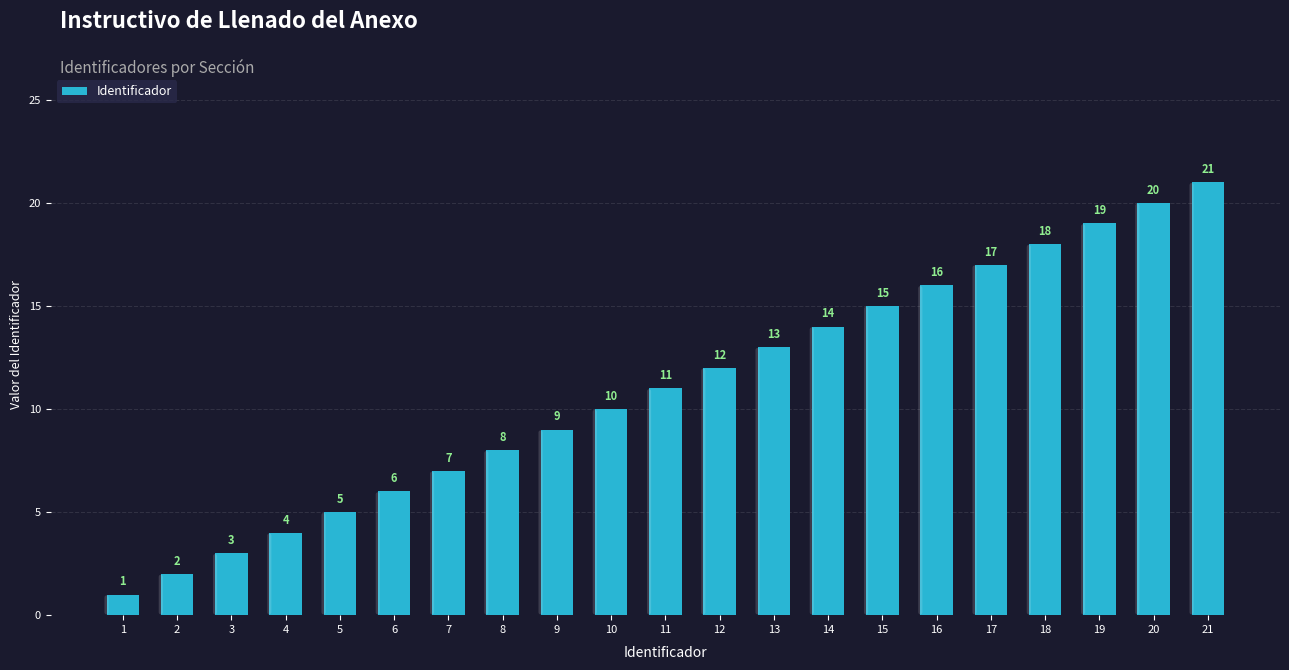

What is the smallest value displayed?

1